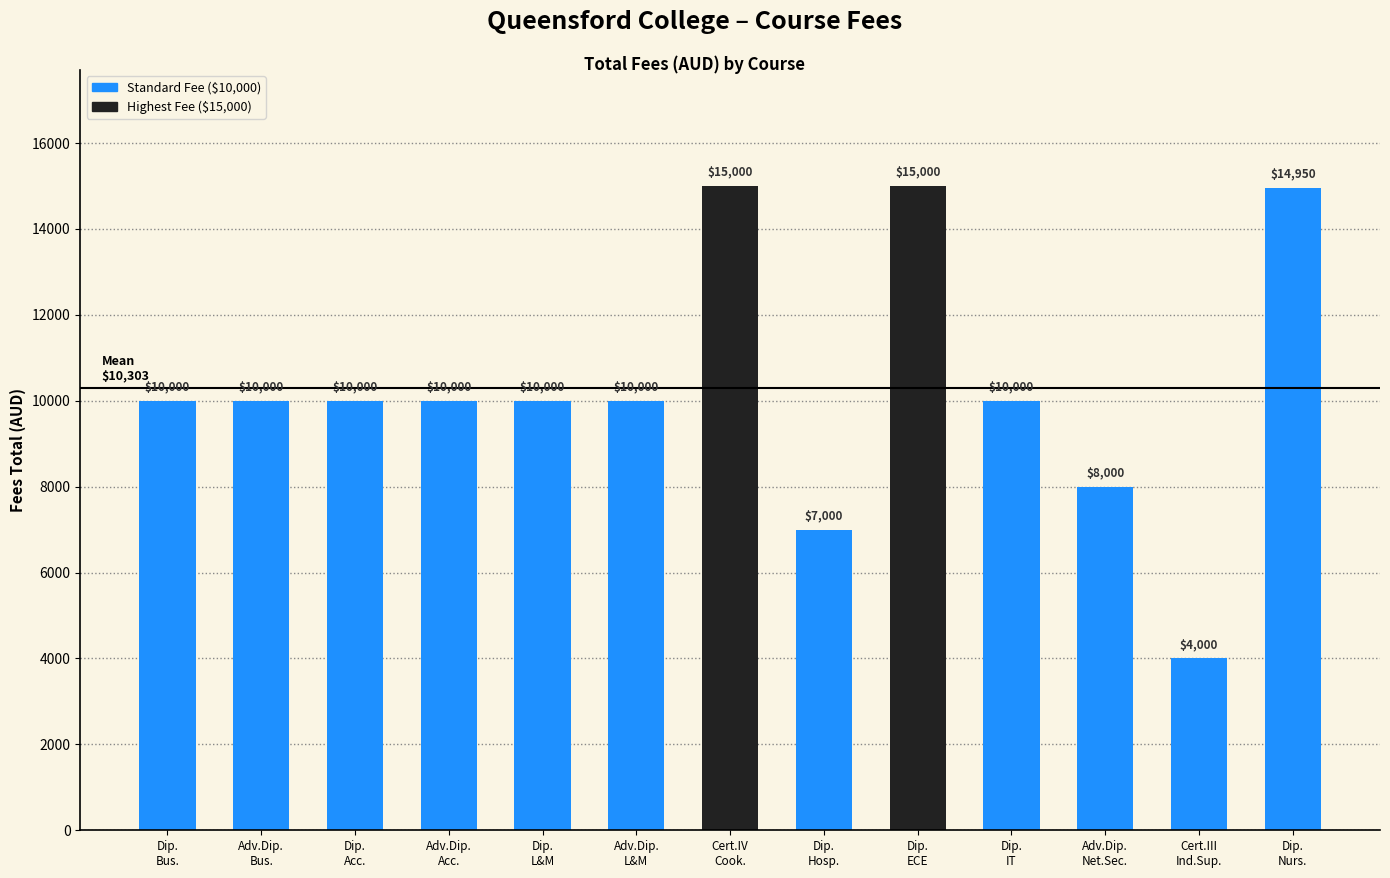

Between Cert.III
Ind.Sup. and Adv.Dip.
L&M, which is larger?

Adv.Dip.
L&M